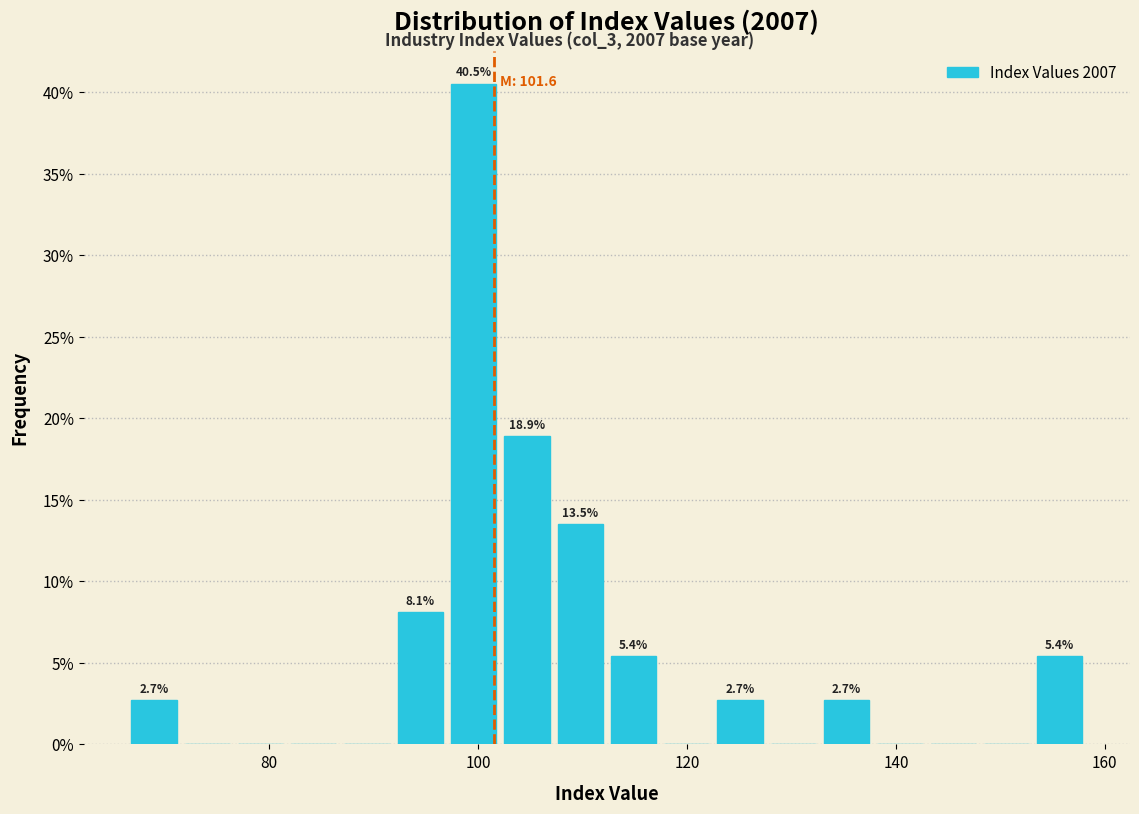

Around what value on the x-axis is the tallest bar? Give the approximate position of its centre, as read against the axis.

100